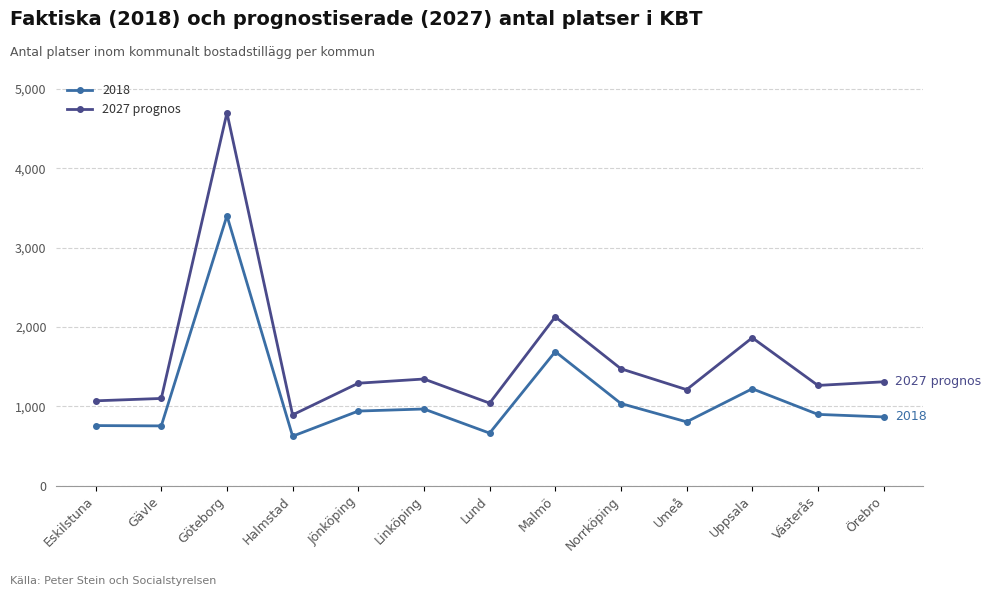

What is the spread (max minus min) of values at Norrköping?

438